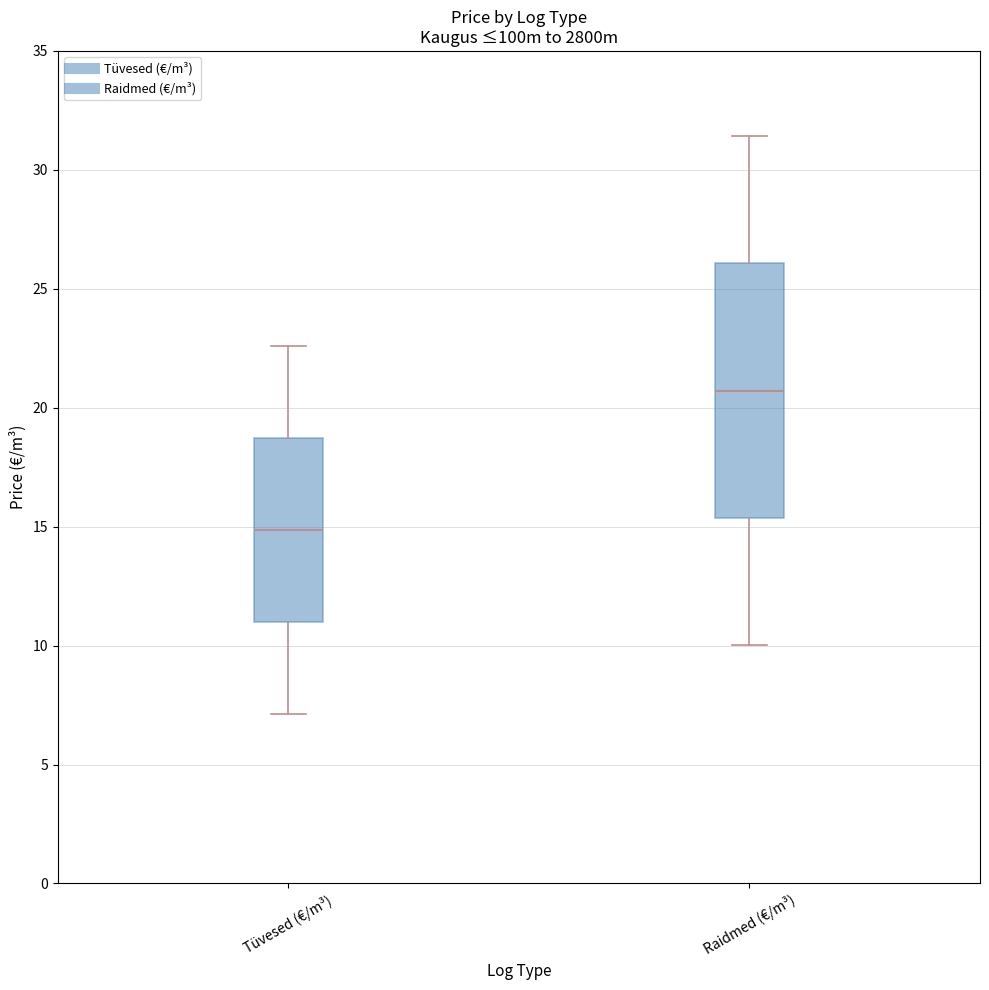

Which box is the tallest, from its lower edge to its upper edge?

Raidmed (€/m³)